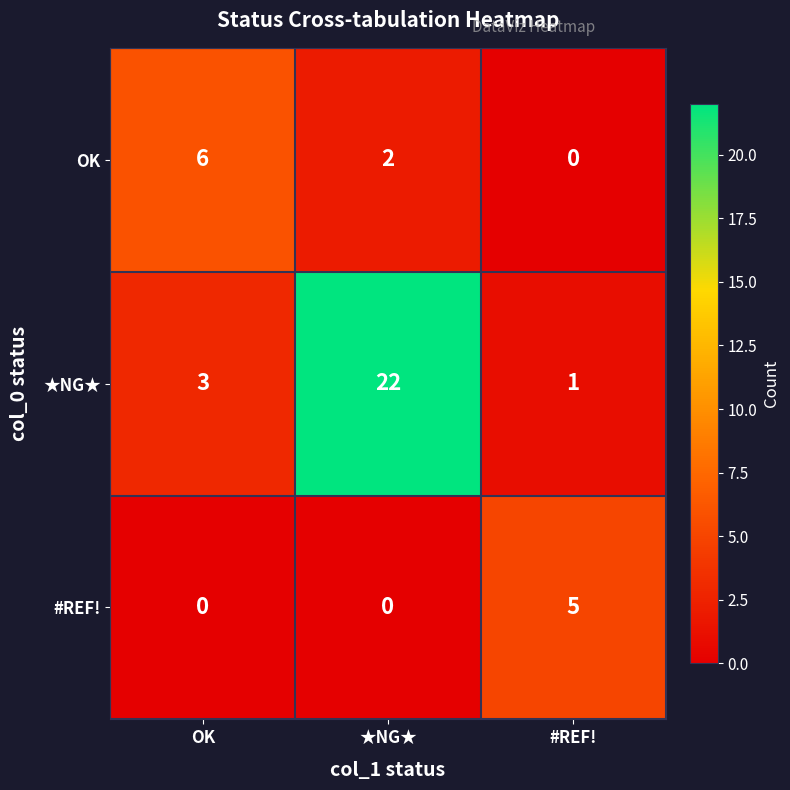

The value of OK at ★NG★ is 1. True or false?

False